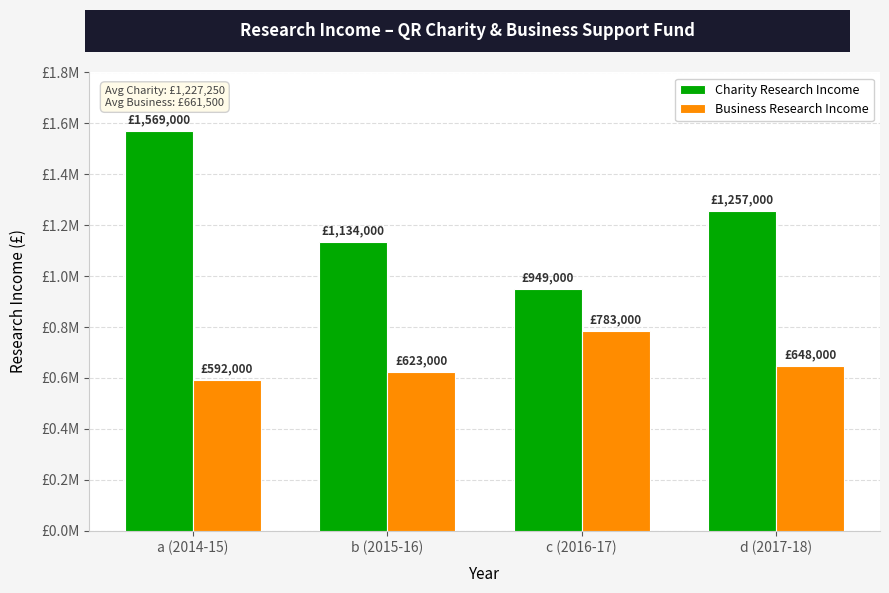

At which category is the sum across all series the highest?

a (2014-15)